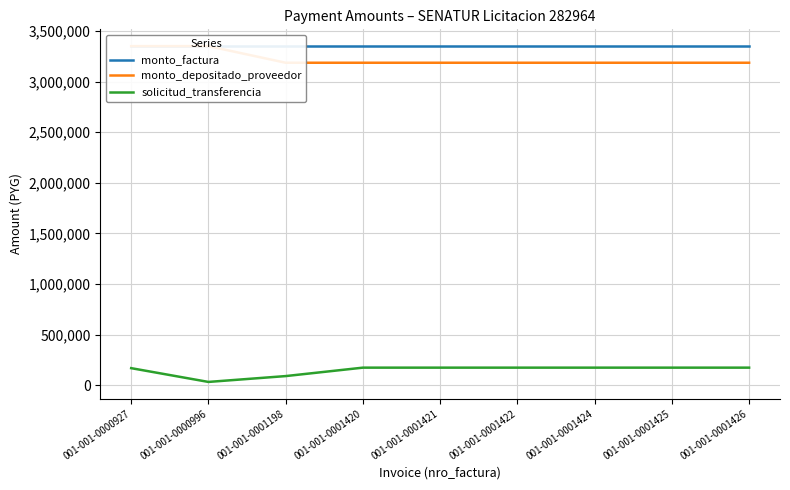

How many categories are shown in the chart?

9